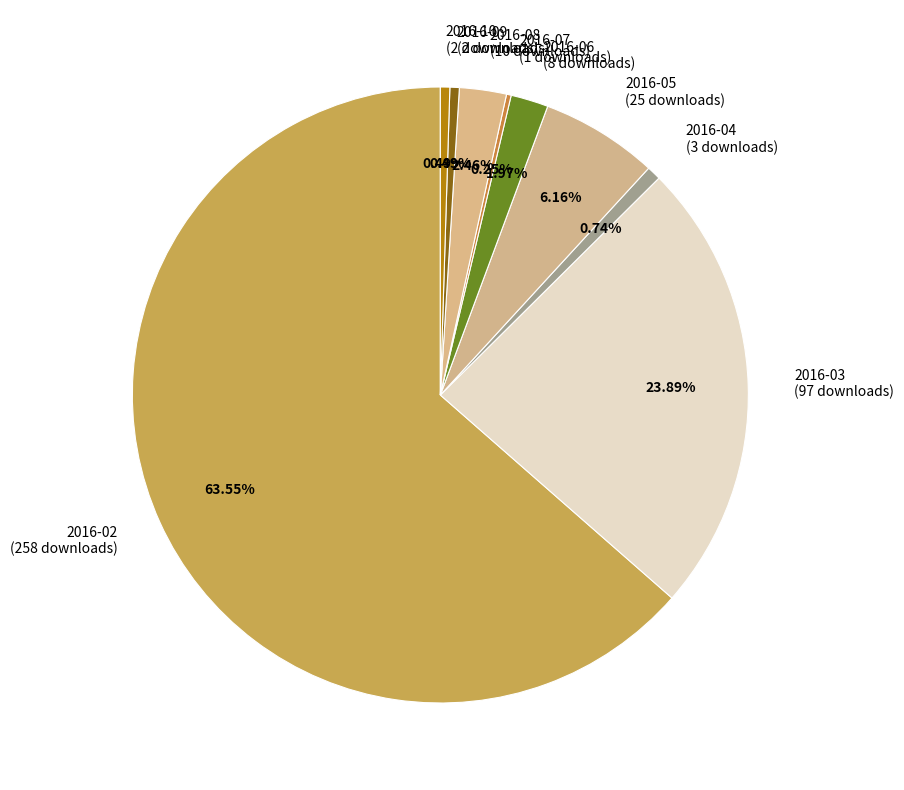

Which category accounts for the majority?

2016-02 (258 downloads)